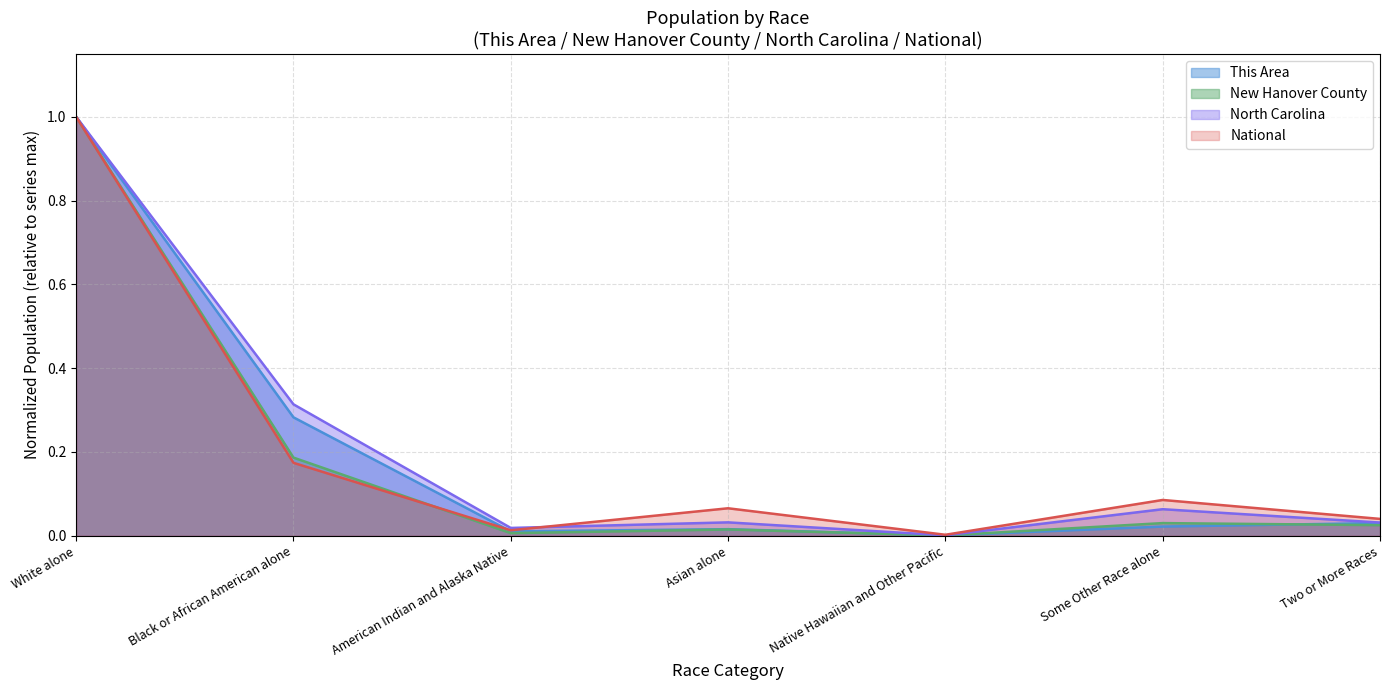

What is the sum of all North Carolina values?

1.5